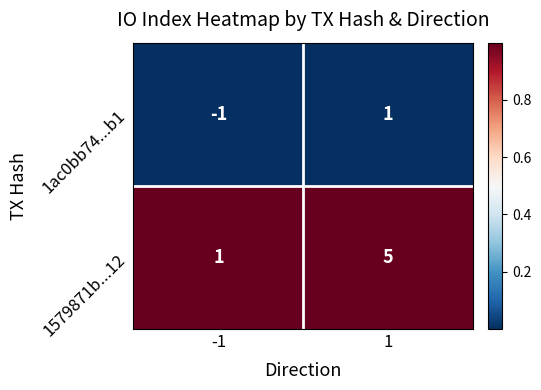

Is it true that 1ac0bb74...b1 equals 1 at 1?

True